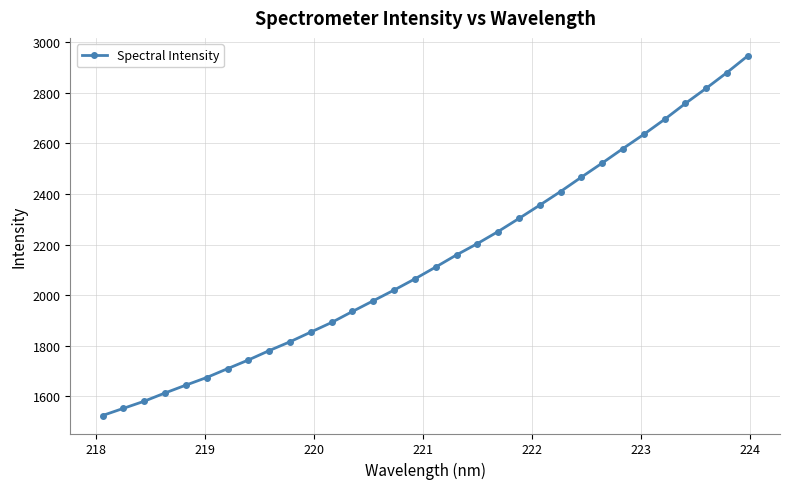

What is the difference between the maximum and minimum values?

1420.6